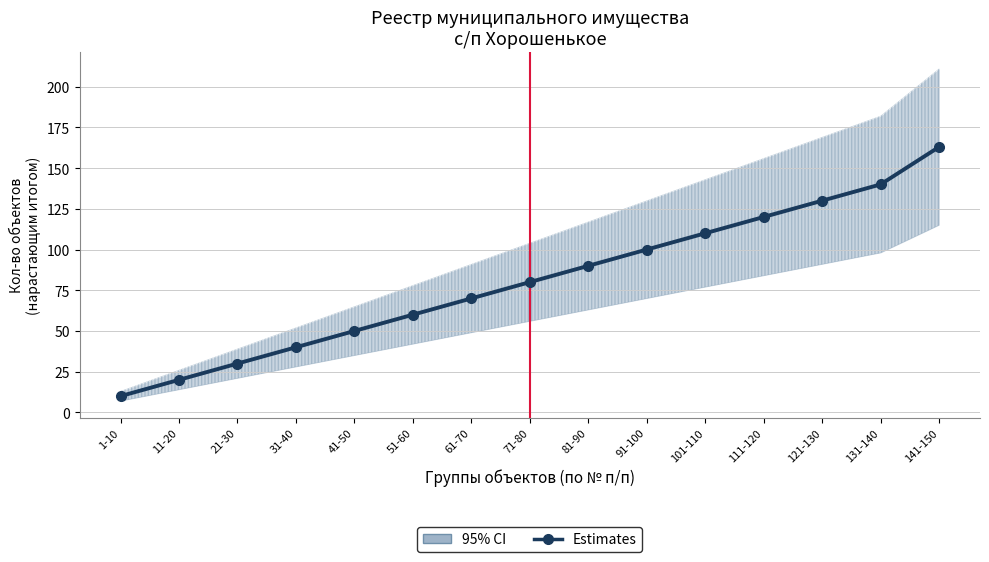

What is the difference between the values at 21-30 and 81-90?

60